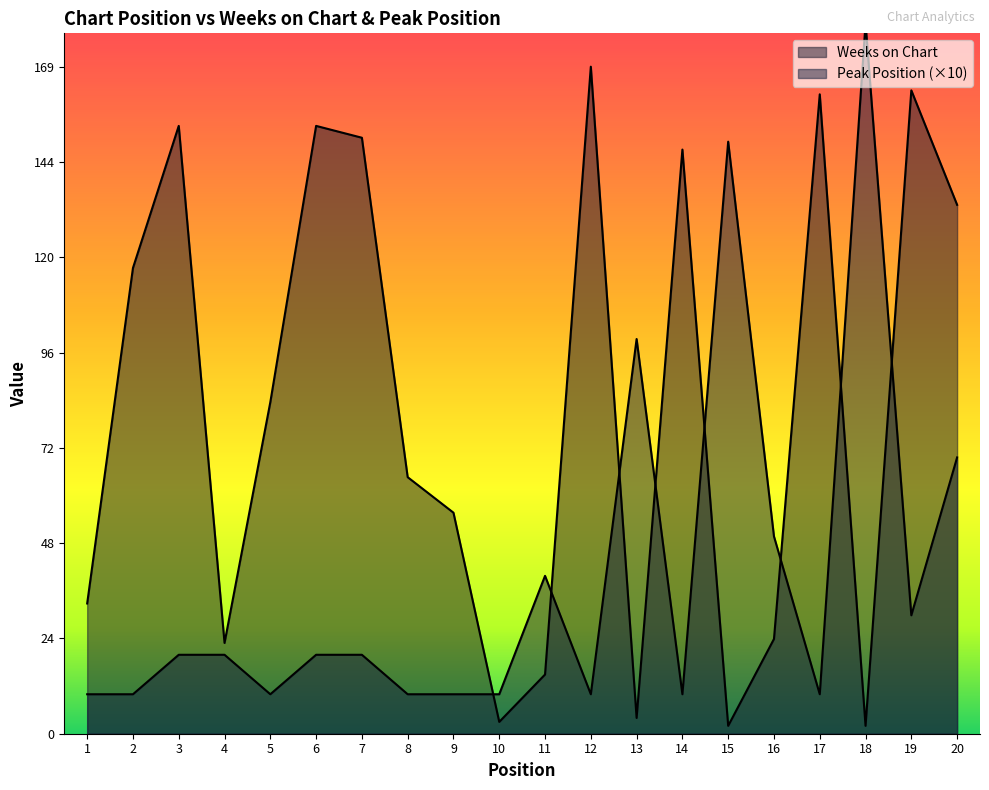

Is it true that Peak Position equals 10 at 10?

True